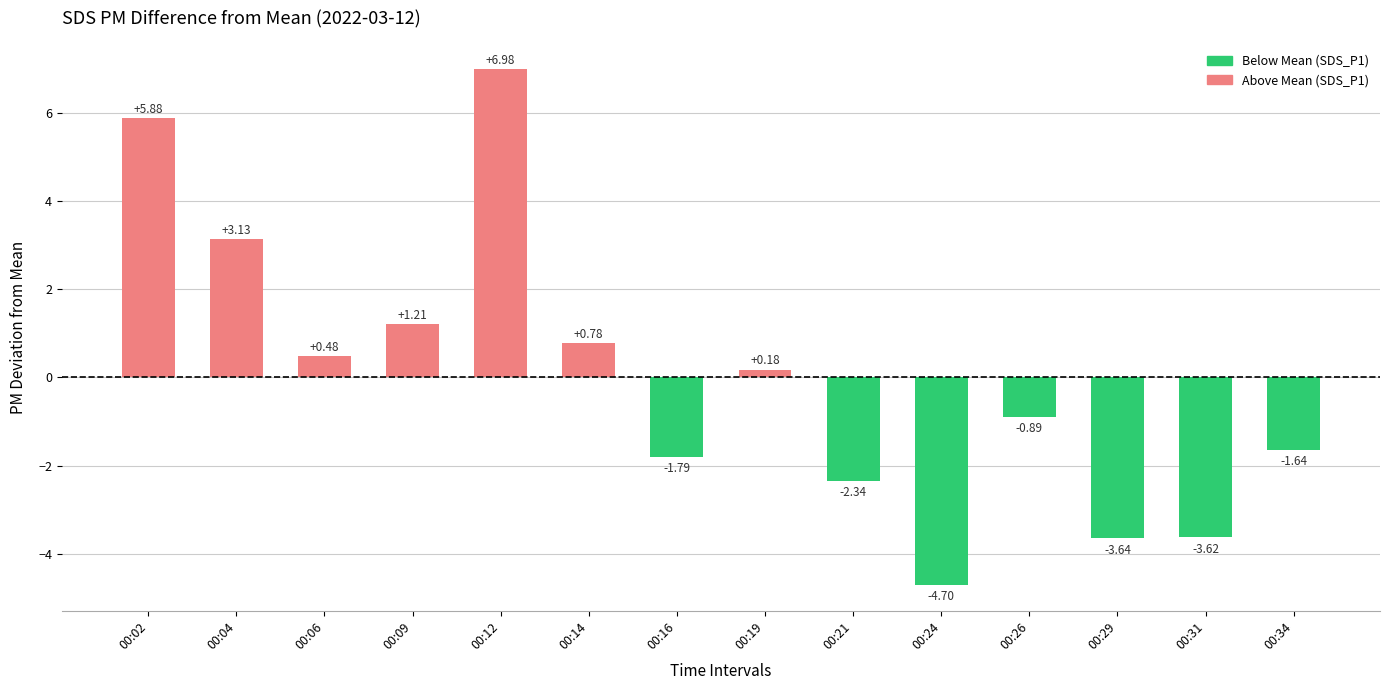

Between 00:29 and 00:04, which is larger?

00:04